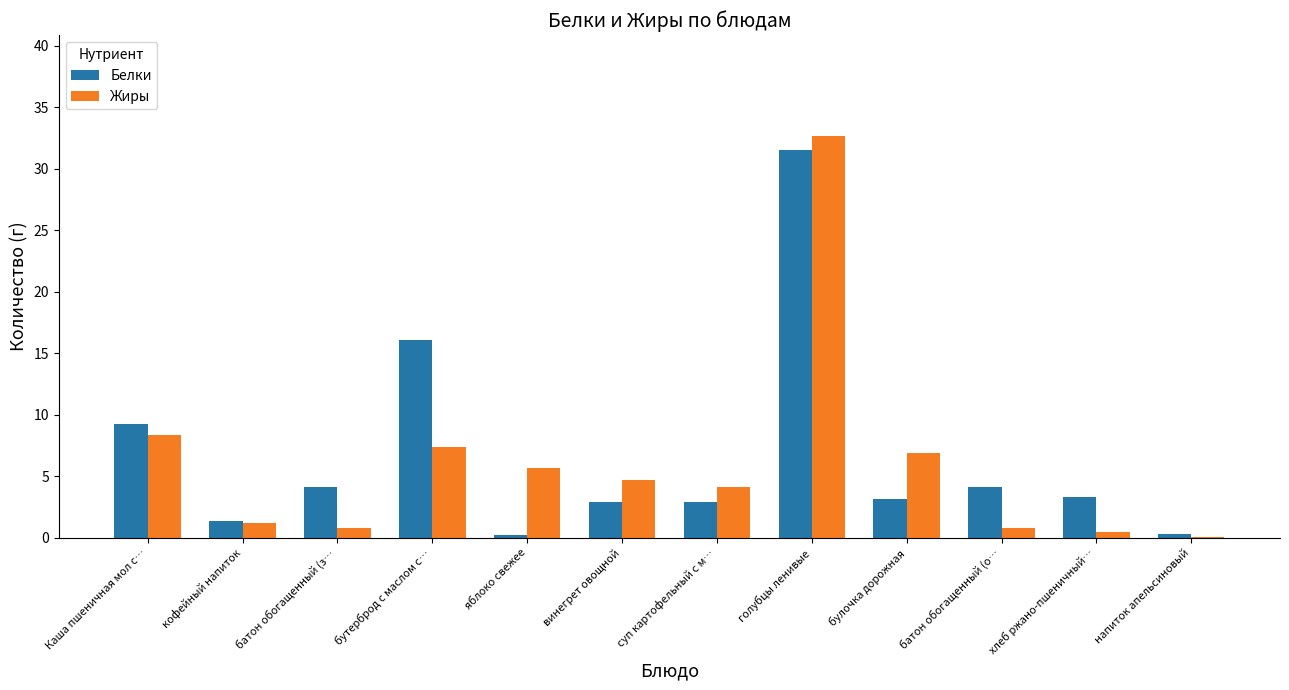

The value of Белки at батон обогащенный (з… is 4.1. True or false?

True